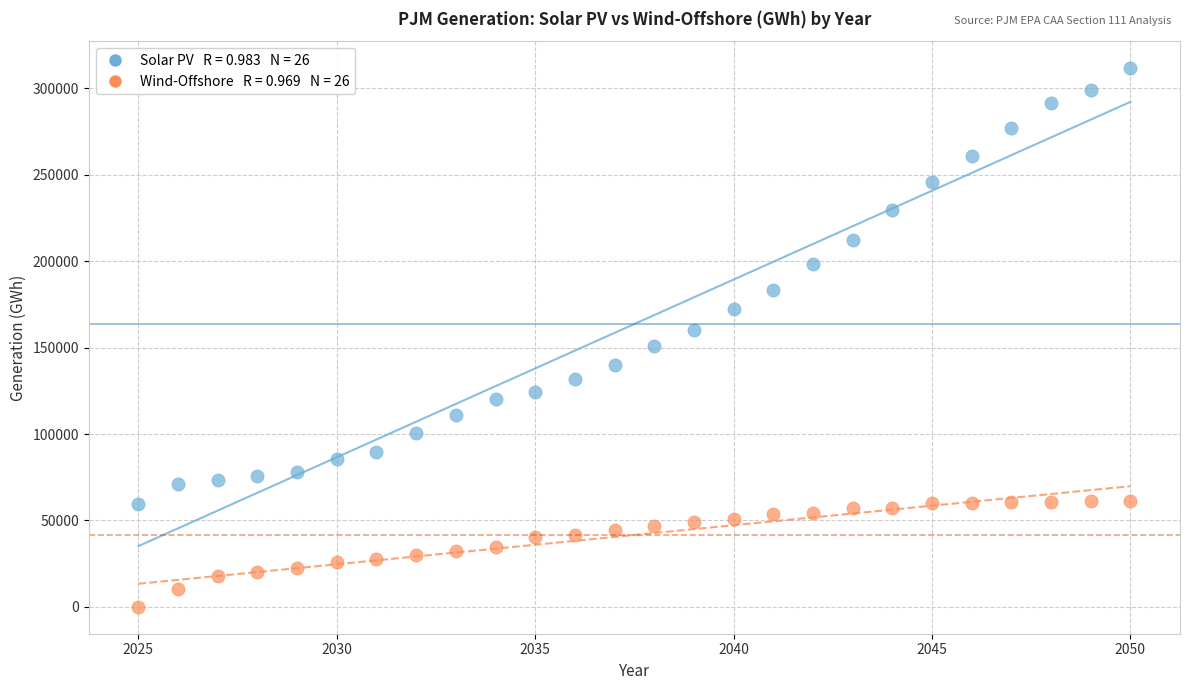

Across all data points, what is the range of Y values (max minus min)?

311642